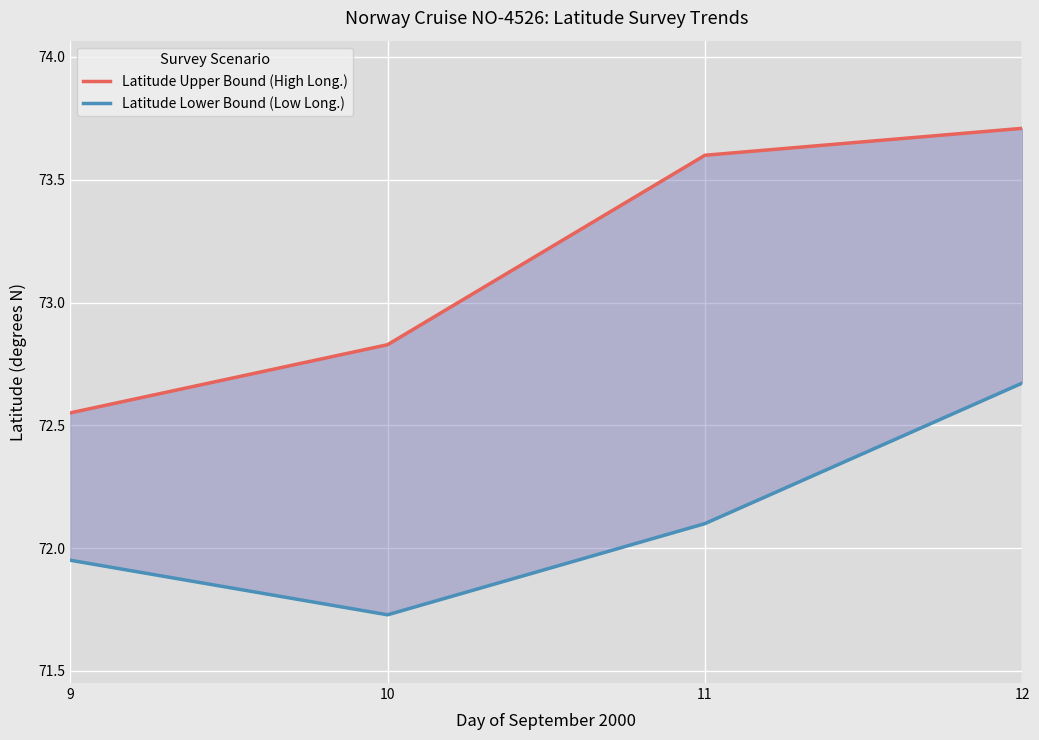

Reading left to right, extract all data points from this chart.

Latitude Upper Bound (High Long.): 72.6	72.8	73.6	73.7
Latitude Lower Bound (Low Long.): 72.0	71.7	72.1	72.7